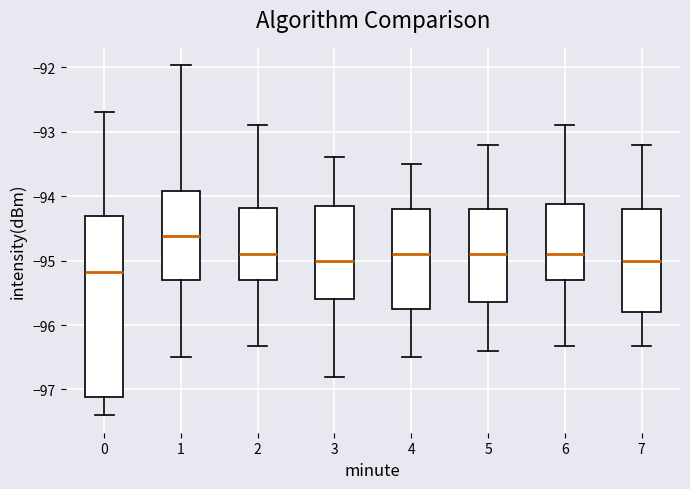

Which box is the tallest, from its lower edge to its upper edge?

0